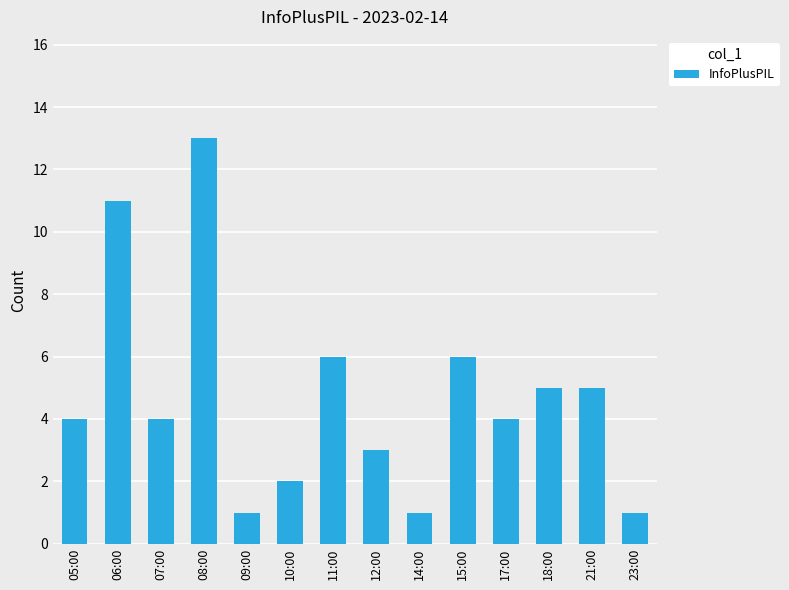

True or false: the data shows 2 at 07:00.

False